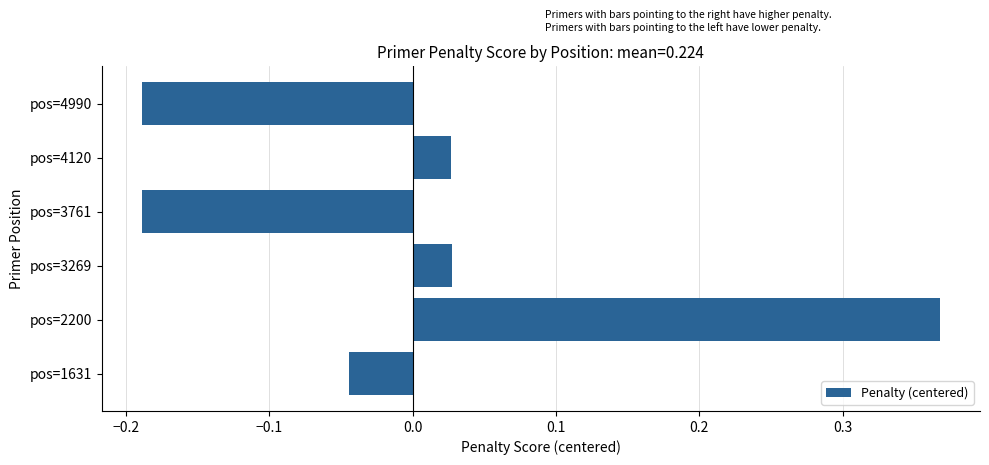

Between pos=2200 and pos=3269, which is larger?

pos=2200